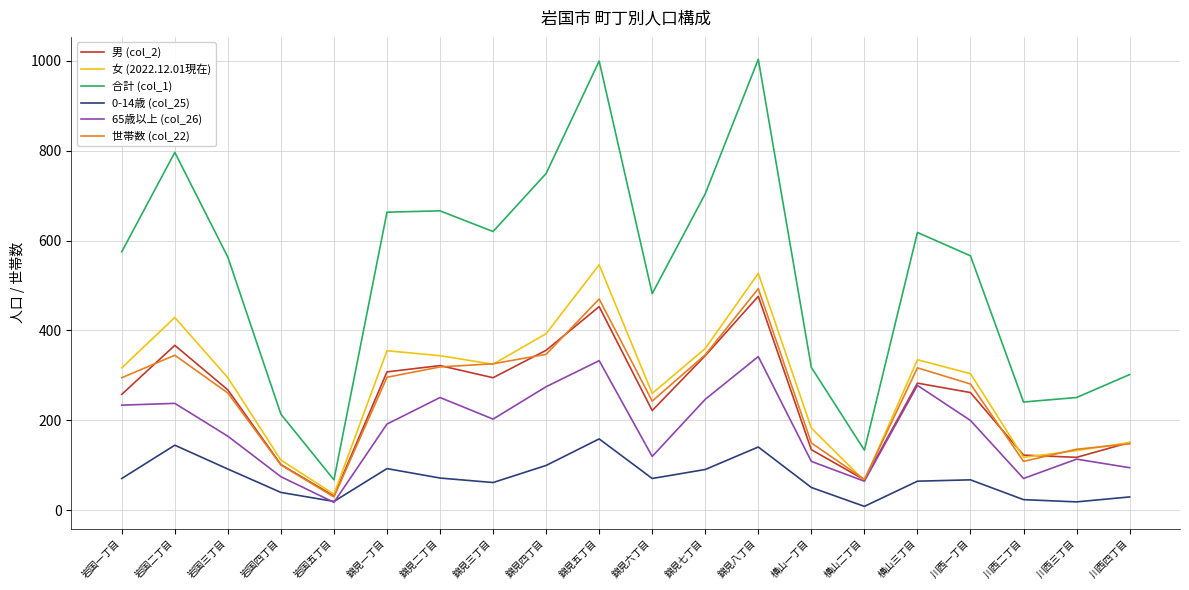

Count the number of categories in the chart.

20